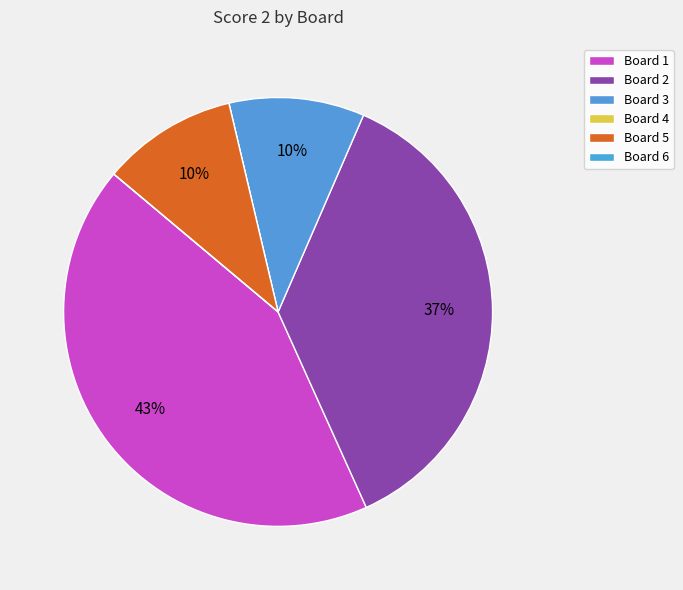

Is there a majority slice in this chart?

No